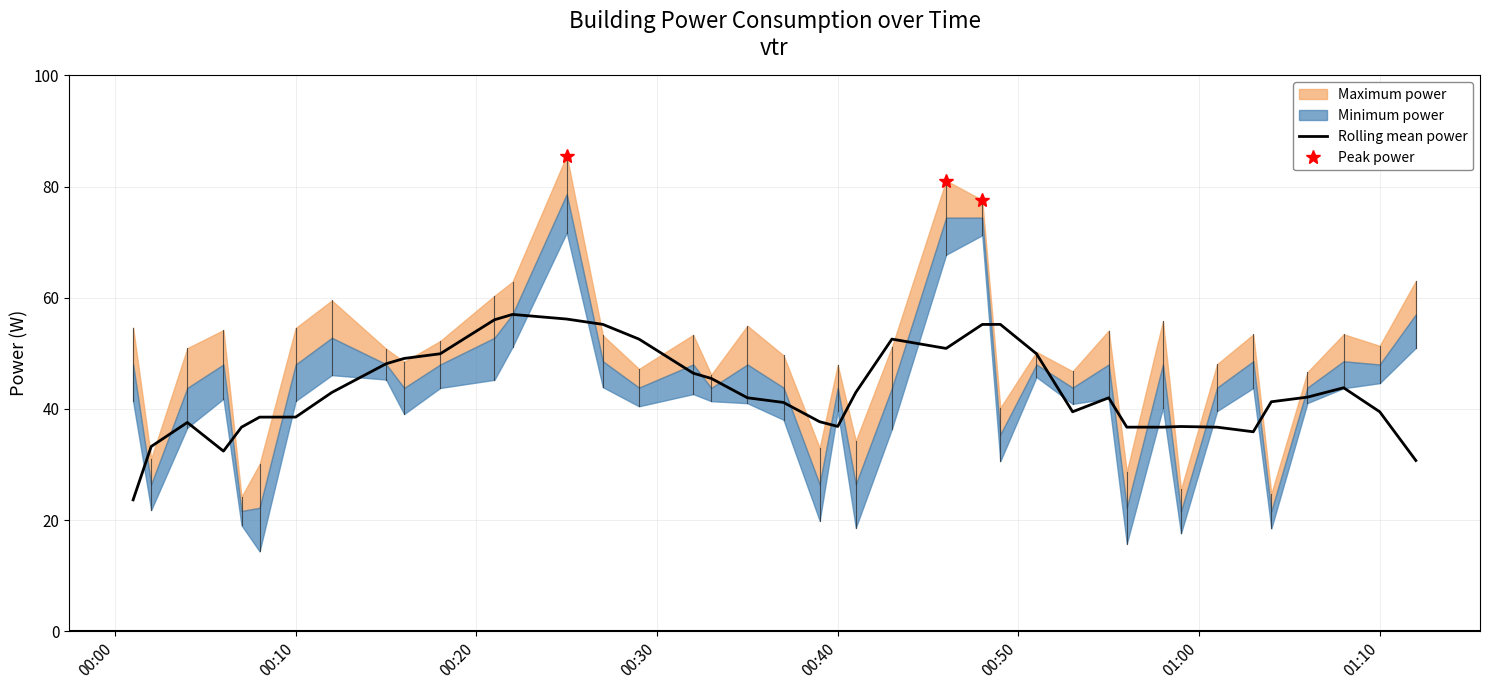

True or false: there are more than 0 points higher than both neighbors.

True